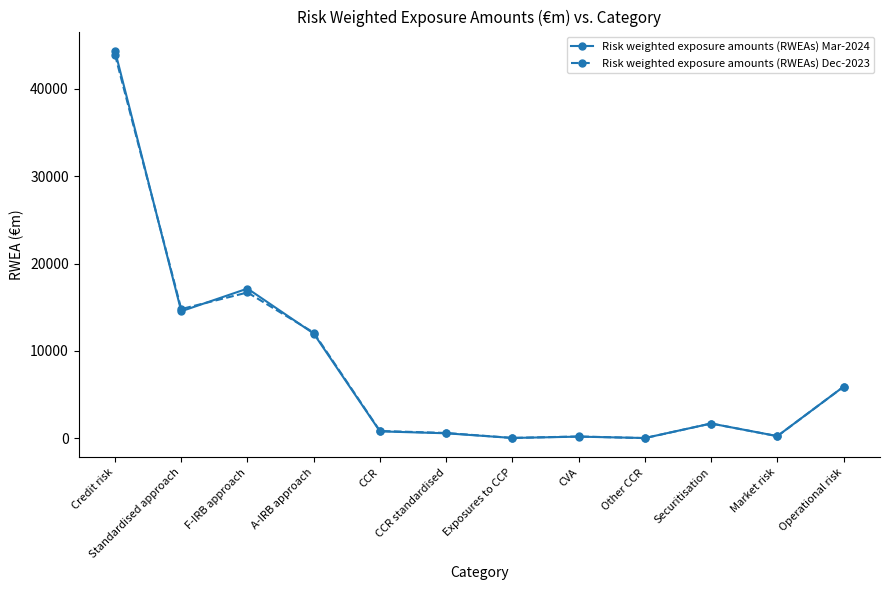

True or false: Risk weighted exposure amounts (RWEAs) Dec-2023 has more than 1 interior local peaks.

True